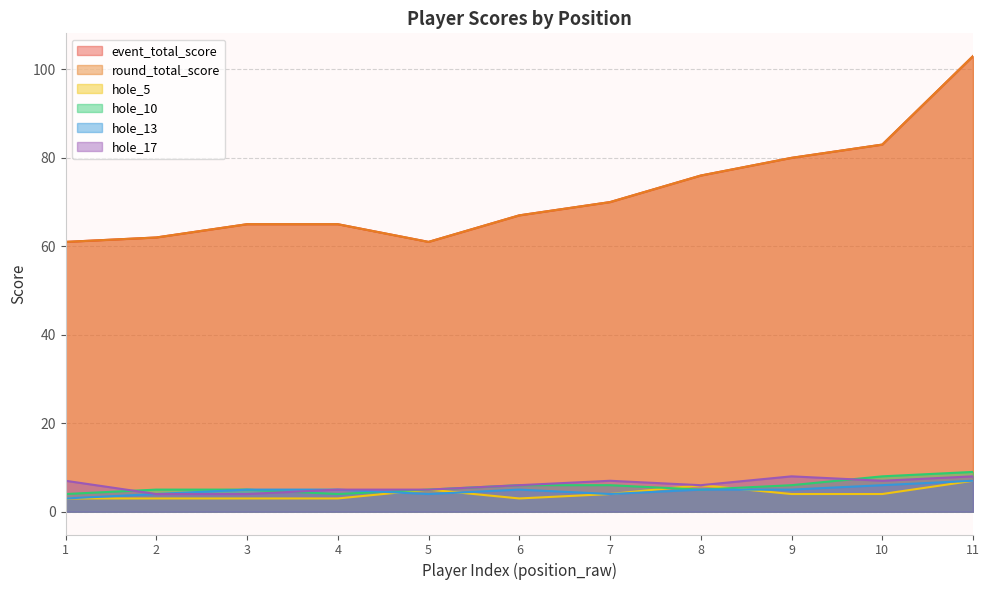

True or false: hole_5 and event_total_score intersect in this chart.

False